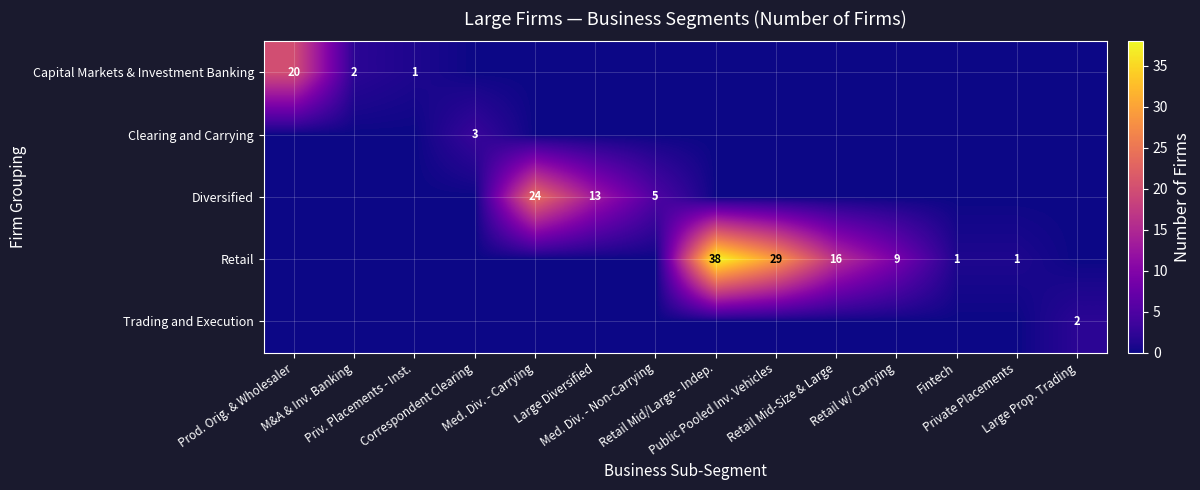

Is the value of Capital Markets & Investment Banking at Priv. Placements - Inst. greater than the value of Diversified at Med. Div. - Carrying?

No